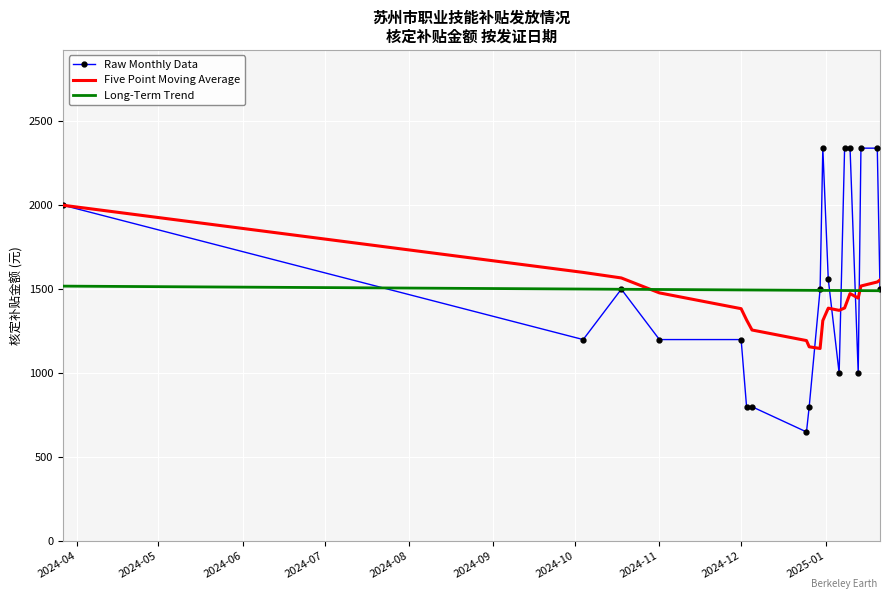

What are all the series names shown in the legend?

Raw Monthly Data, Five Point Moving Average, Long-Term Trend